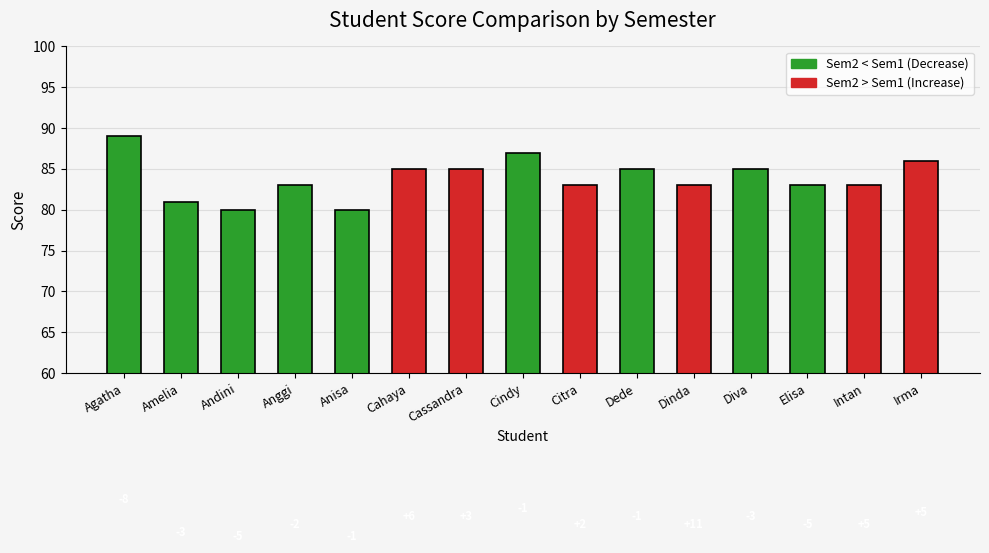

Does the chart contain any negative values?

No